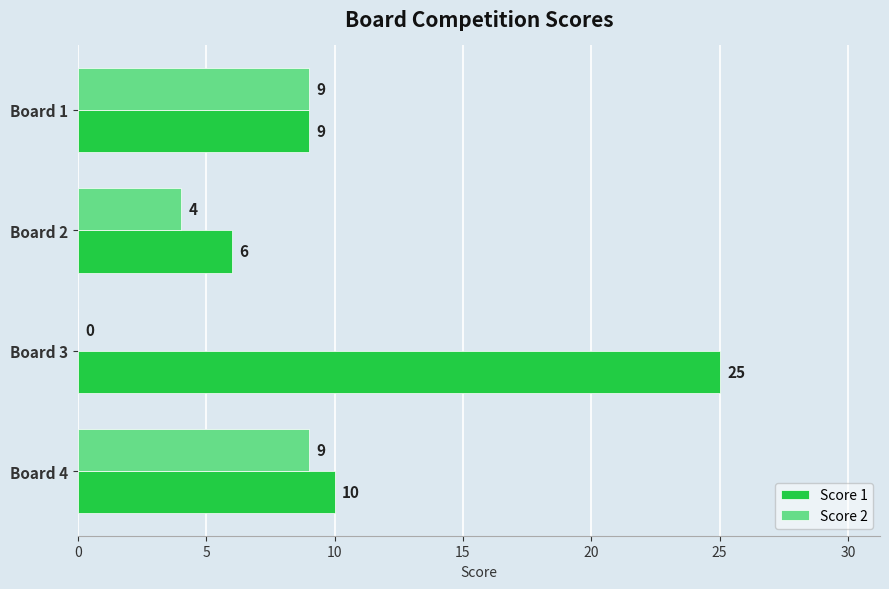

What is the sum of the Score 2 values at Board 4 and Board 2?

13